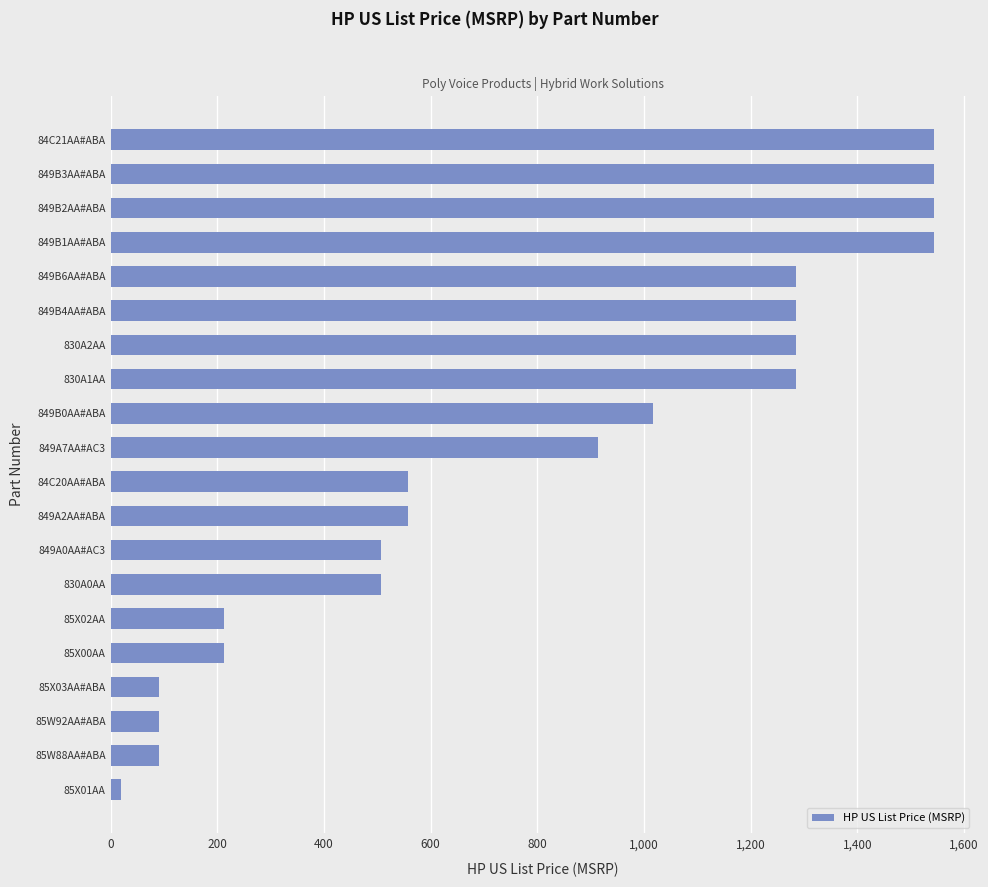

True or false: the data shows 123.0 at 830A0AA.

False